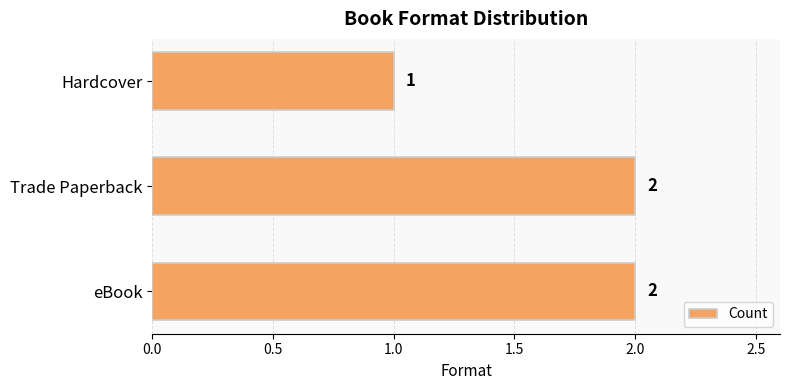

Count the number of categories in the chart.

3